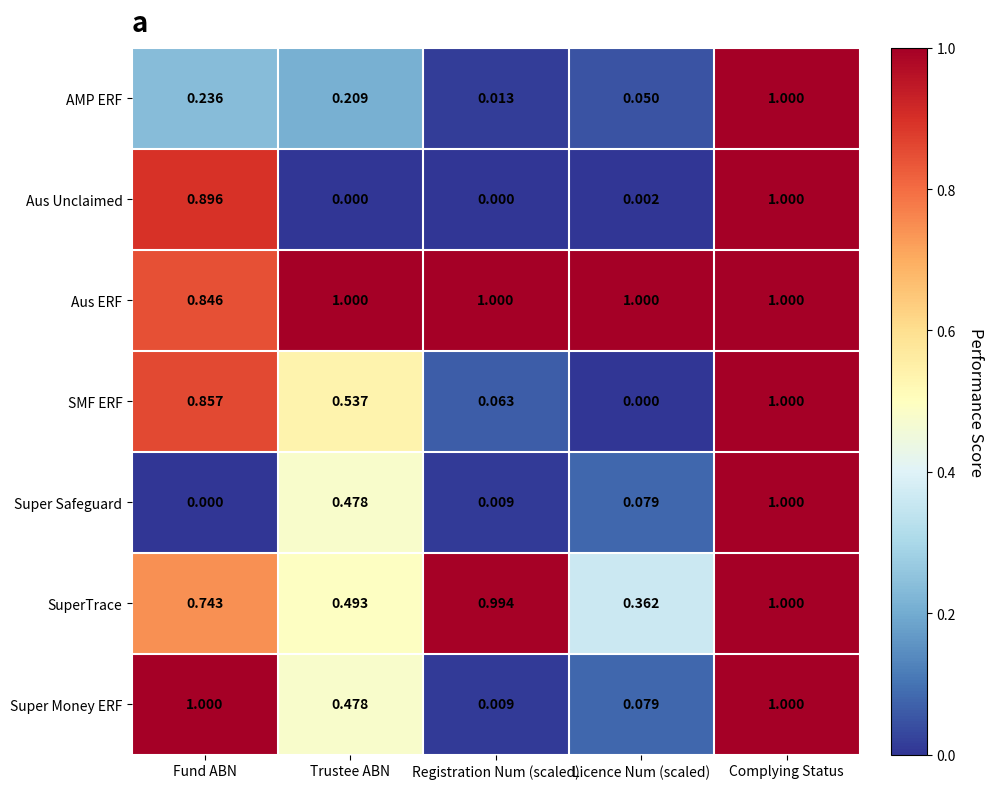

Between Fund ABN and Complying Status, which series saw the biggest shift?

Super Safeguard